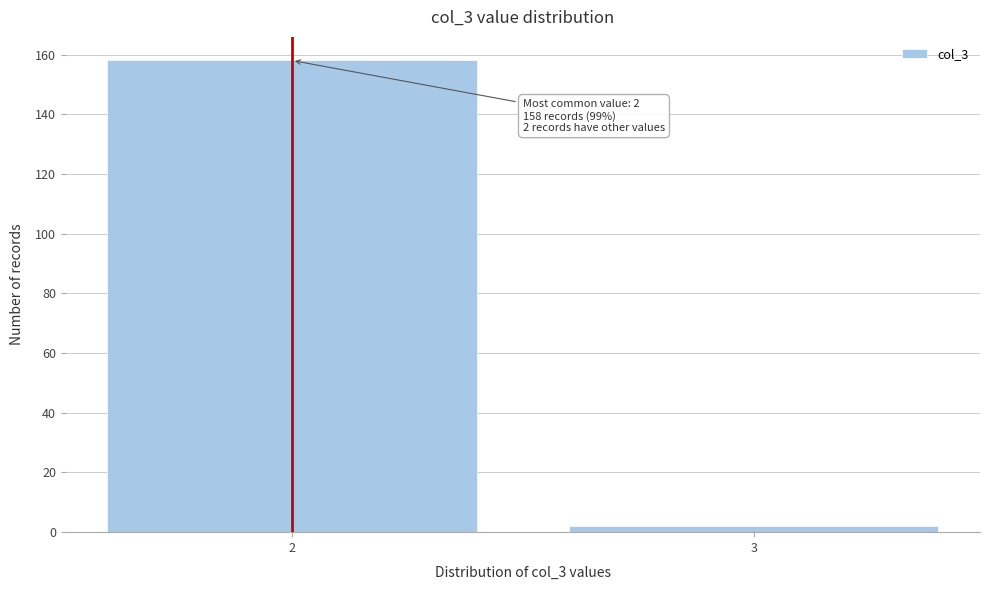

Reading left to right, what are all the values shown in this chart?

158	2